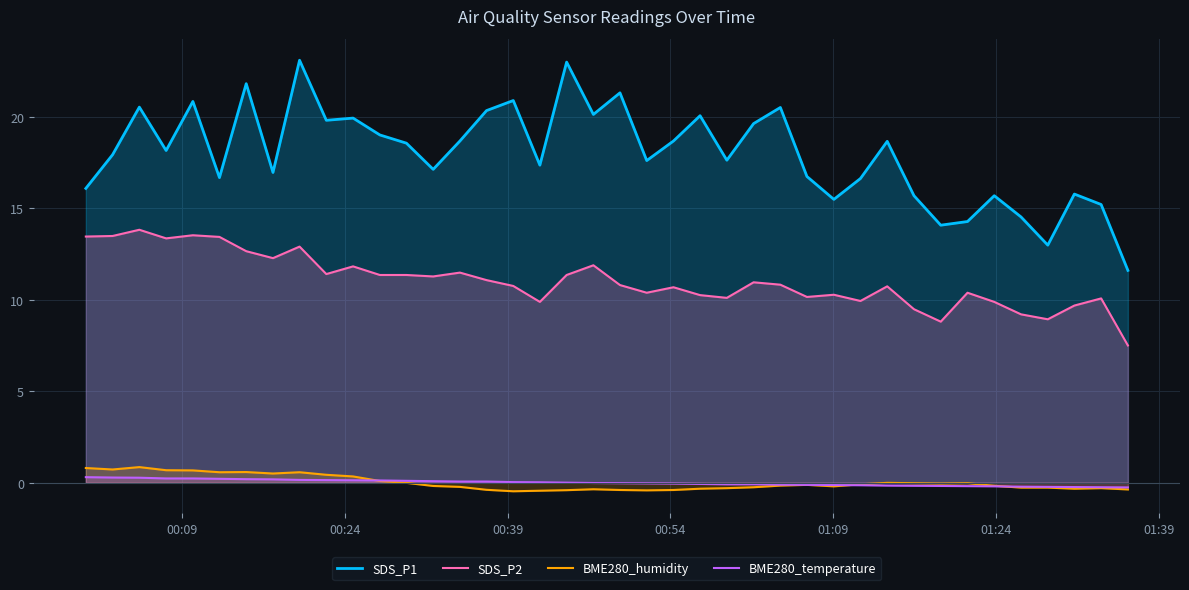

What is the maximum value for SDS_P2?

13.8